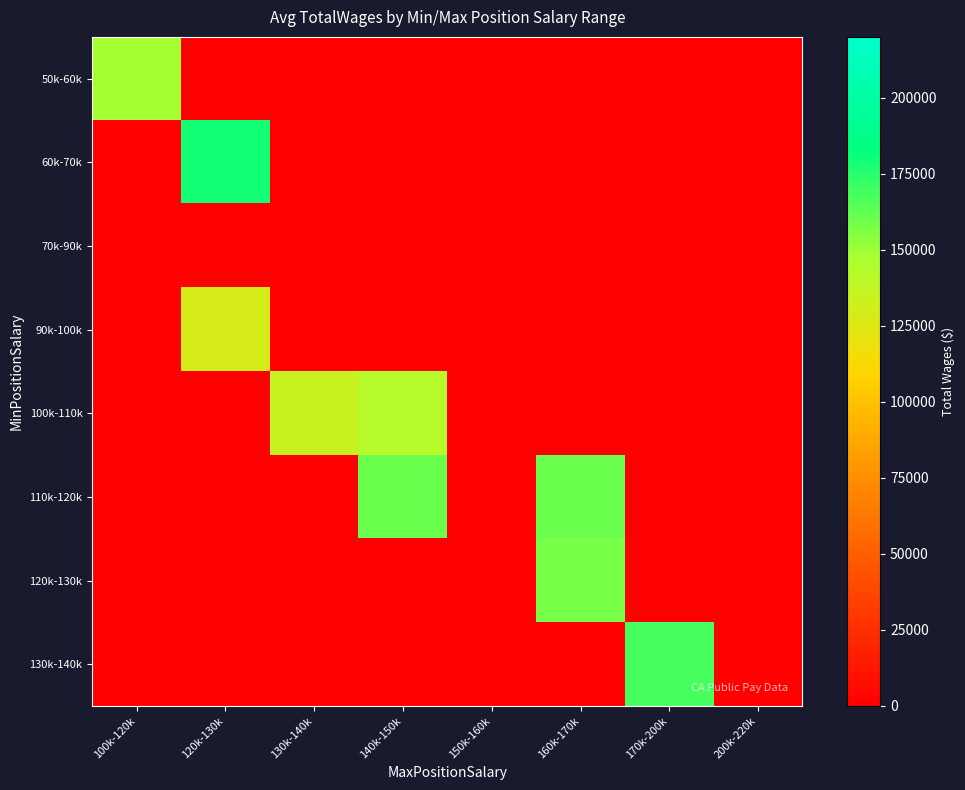

Rank the series at 100k-120k from lowest to highest value.

60k-70k, 70k-90k, 90k-100k, 100k-110k, 110k-120k, 120k-130k, 130k-140k, 50k-60k